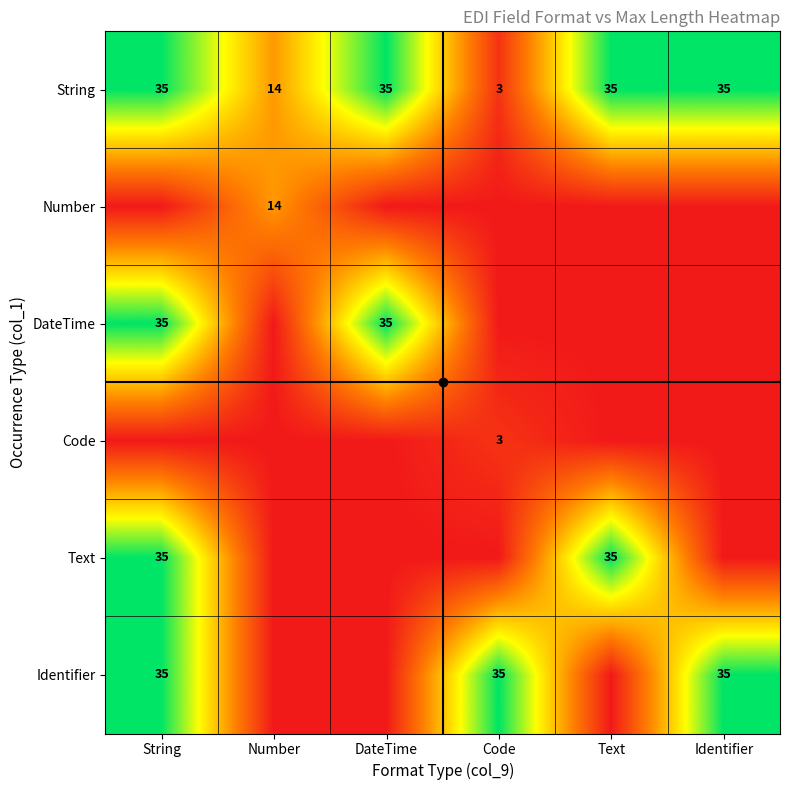

True or false: String has a value of 14 at Number.

True